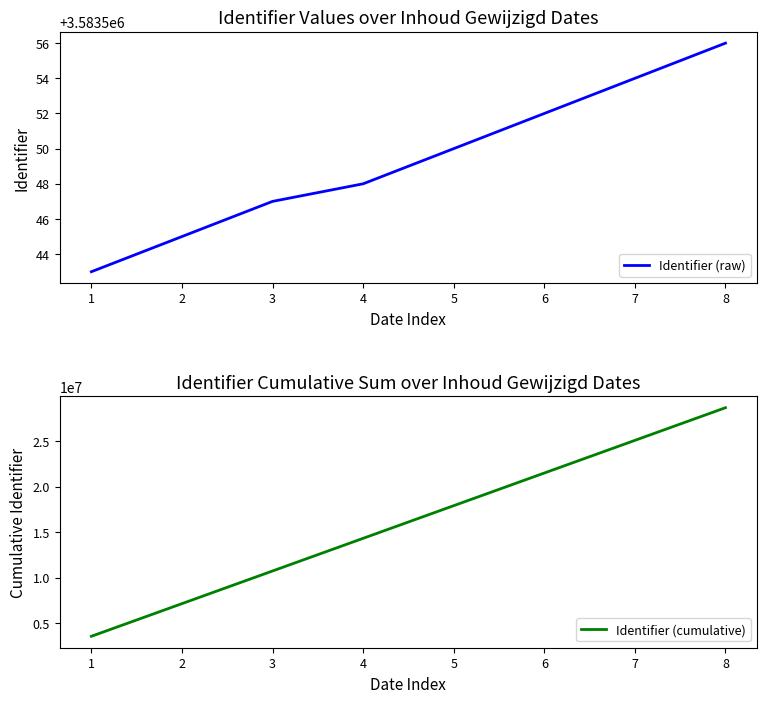

True or false: Identifier (raw) and Identifier (cumulative) intersect in this chart.

False